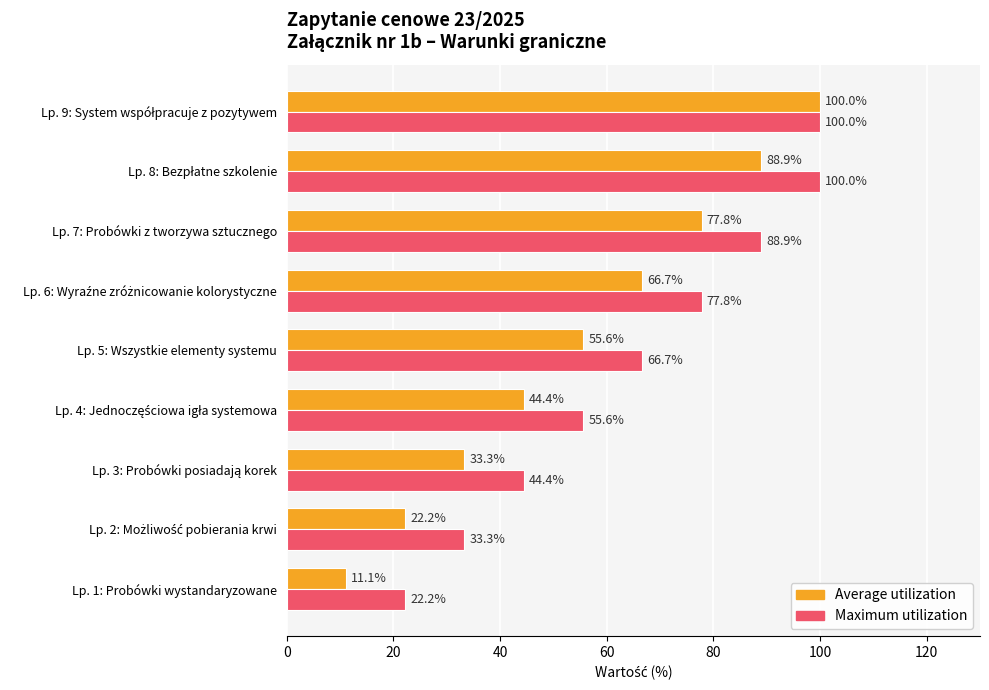

What is the minimum value for Maximum utilization?

22.2